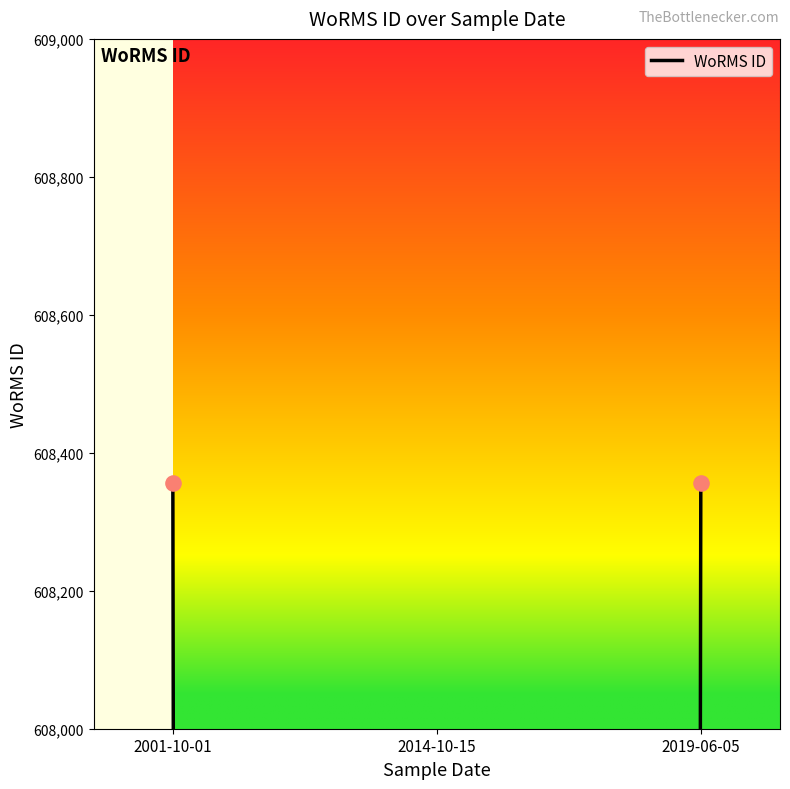

Between 2014-10-15 and 2001-10-01, which is larger?

2001-10-01